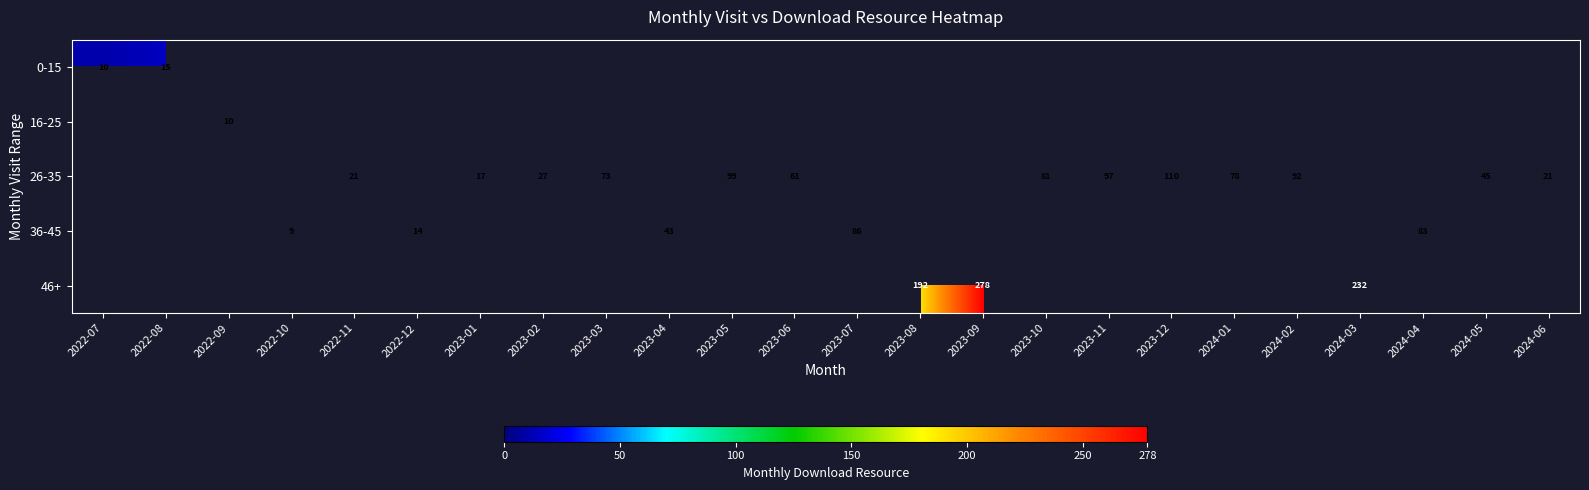

The value of 26-35 at 2022-11 is 6. True or false?

False